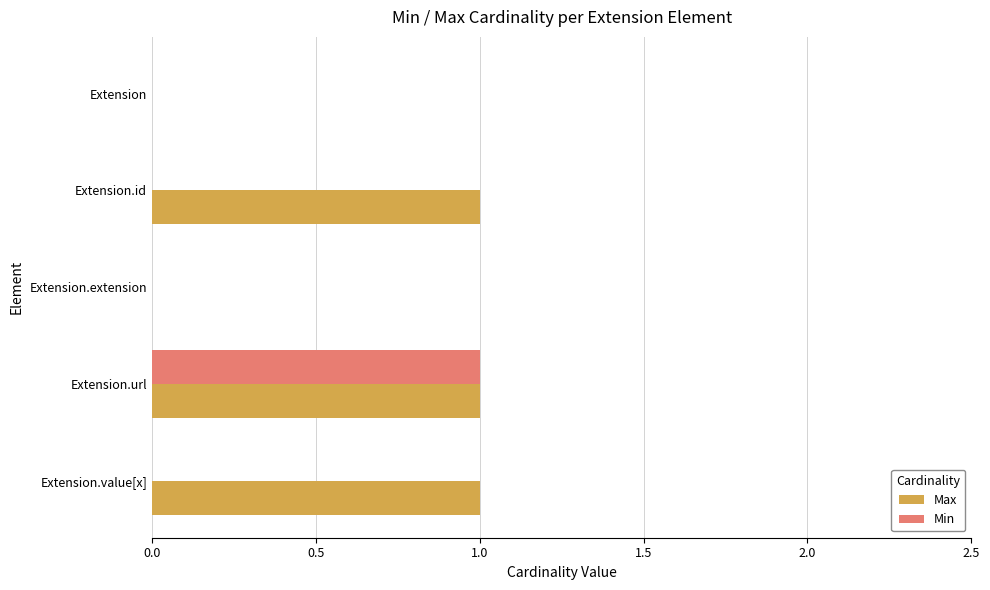

How many distinct data groups are displayed?

2